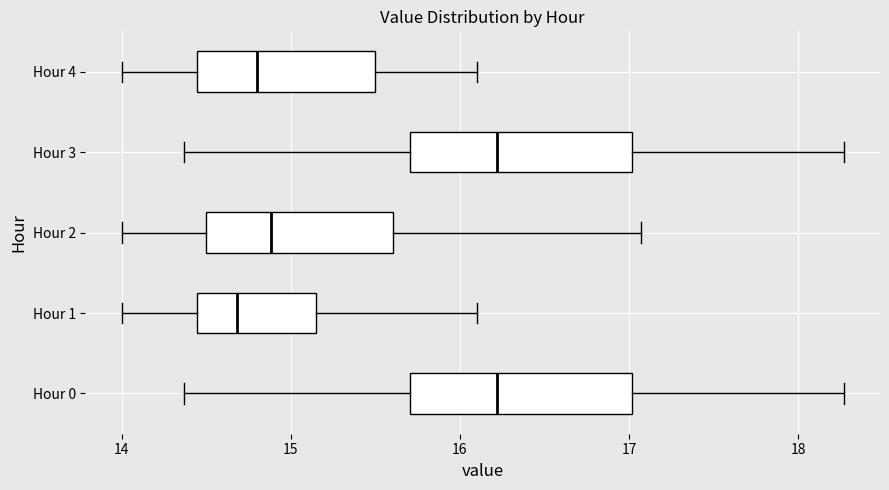

Which box has the furthest to the left median line?

Hour 1